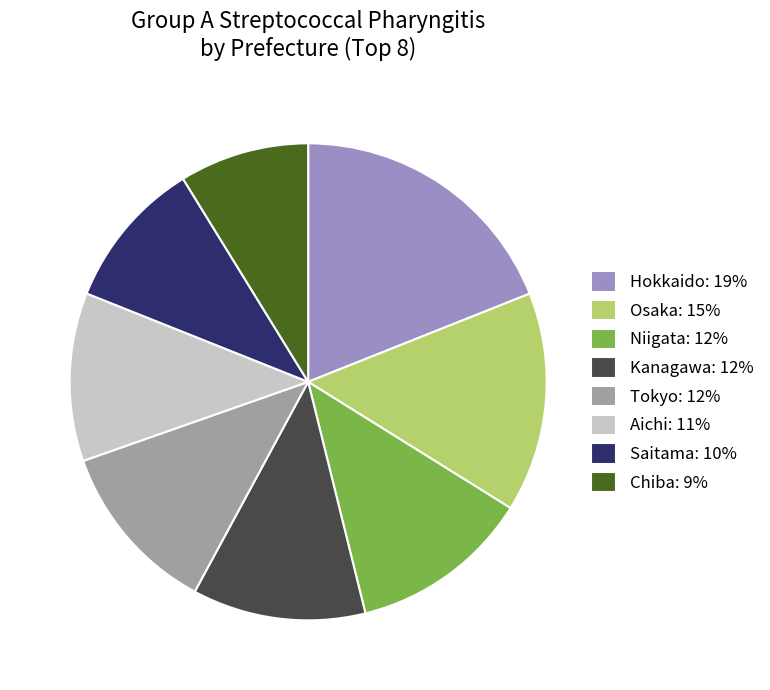

Do Niigata: 12% and Kanagawa: 12% together represent more than half of the pie?

No